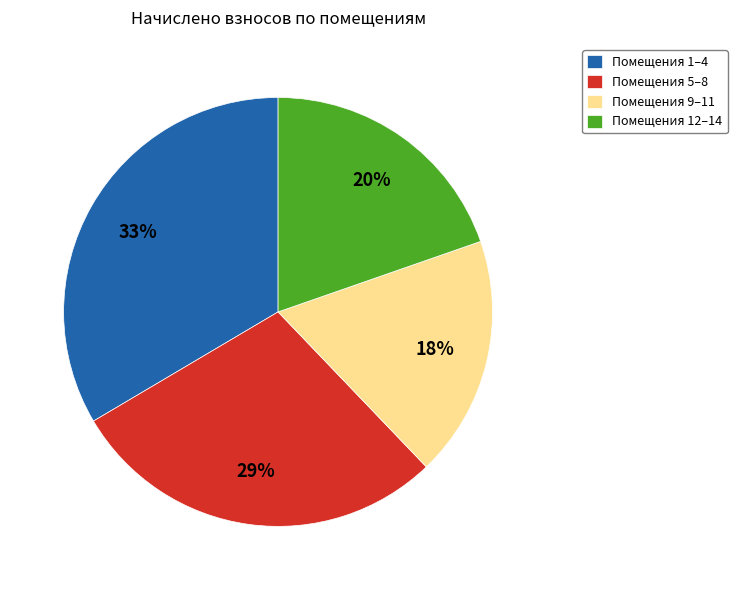

Does any single category account for the majority?

No